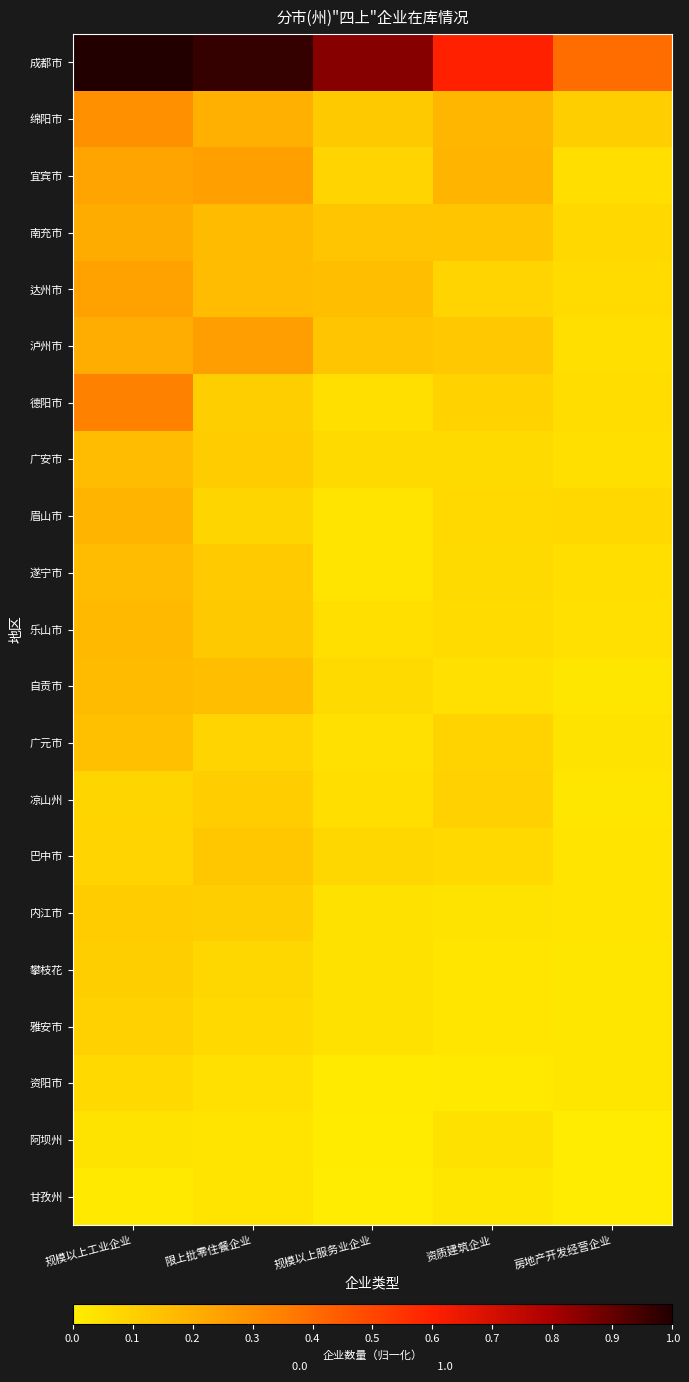

At which category is the sum across all series the highest?

规模以上工业企业